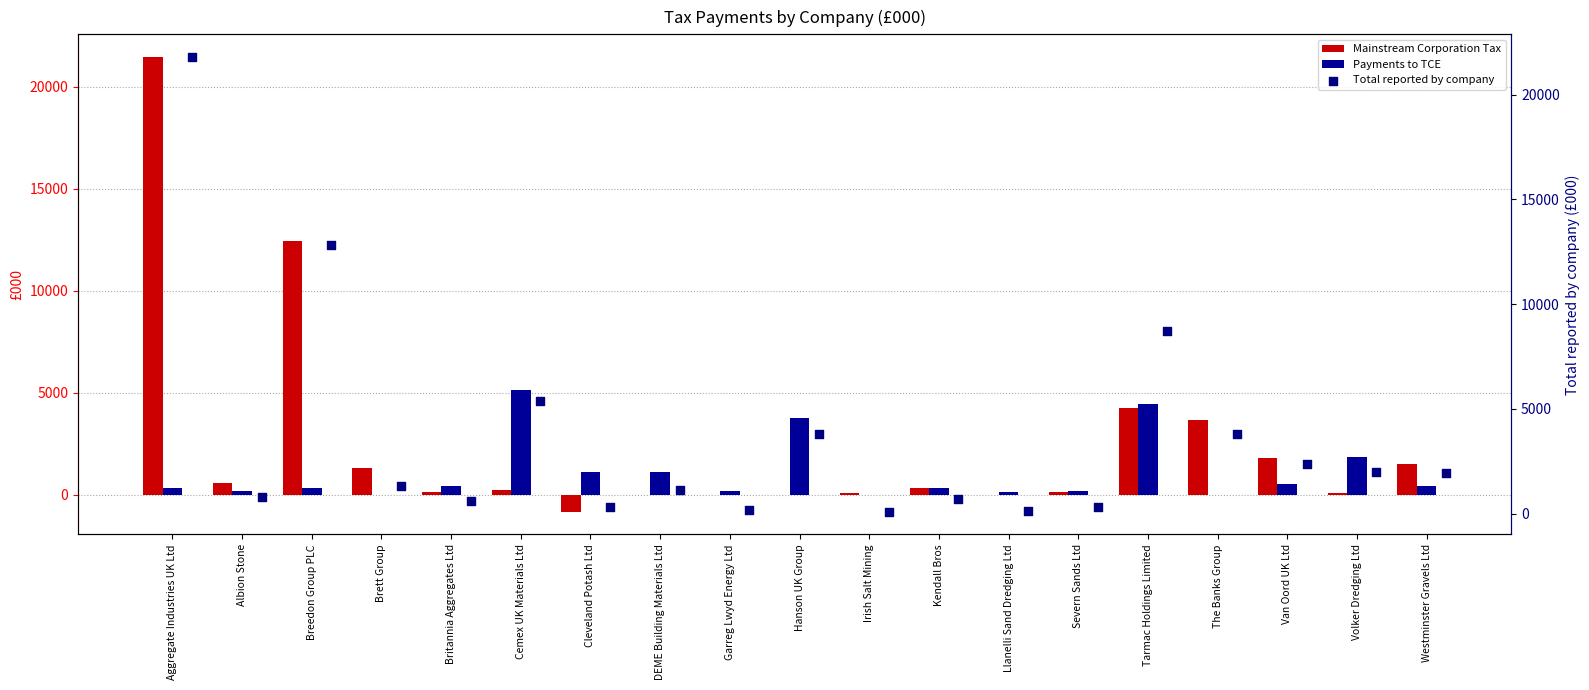

What are all the series names shown in the legend?

Mainstream Corporation Tax, Payments to TCE, Total reported by company